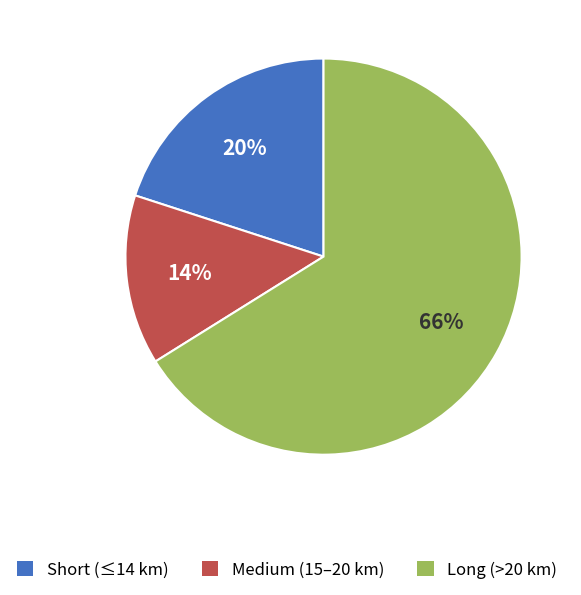

To the nearest percent, what is the average slice percentage?

33%